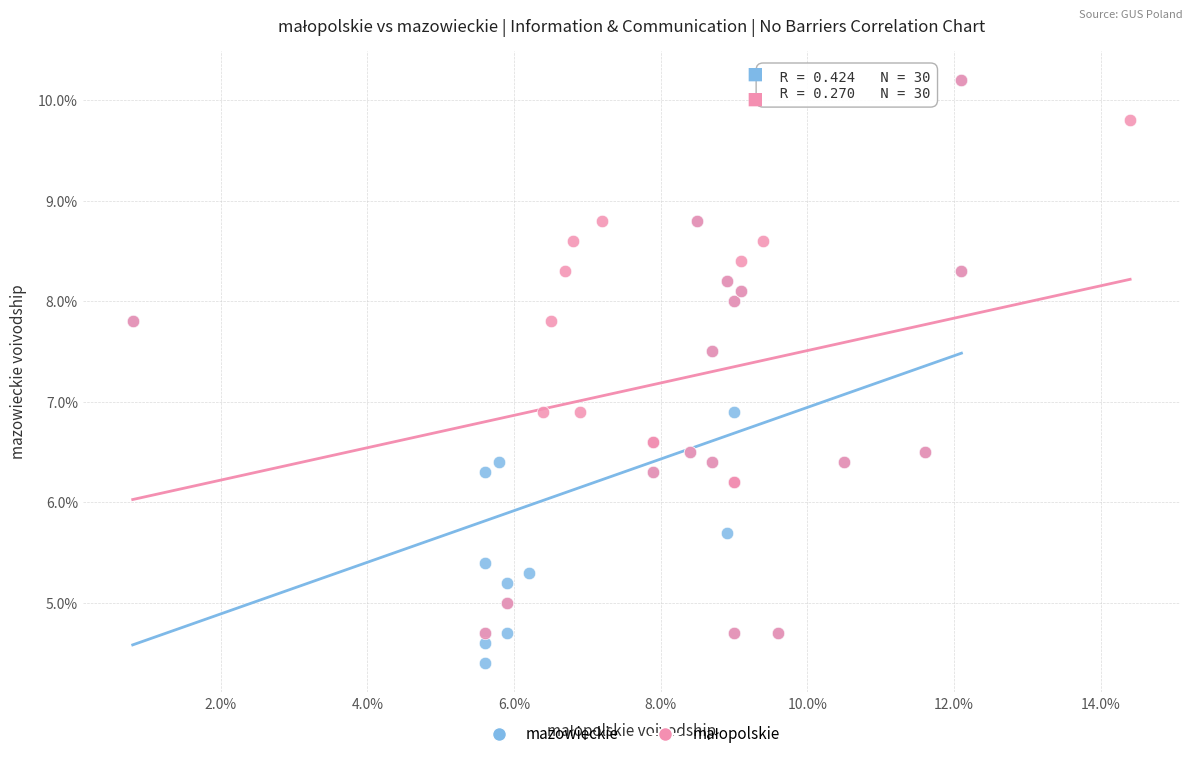

Which series has the widest spread of Y values?

mazowieckie